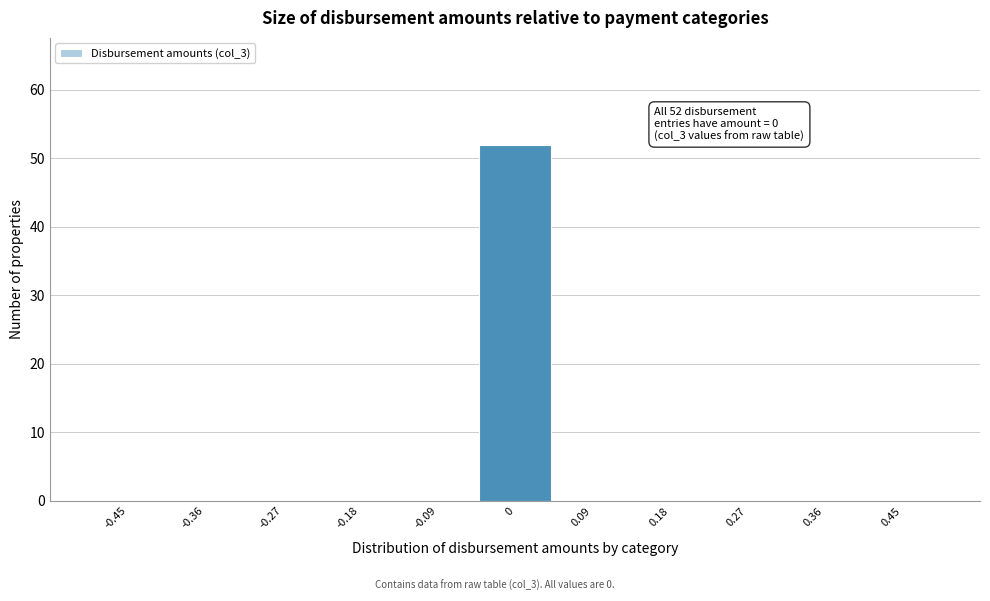

Over which range of the x-axis is the bar tallest?

-0.05 to 0.05